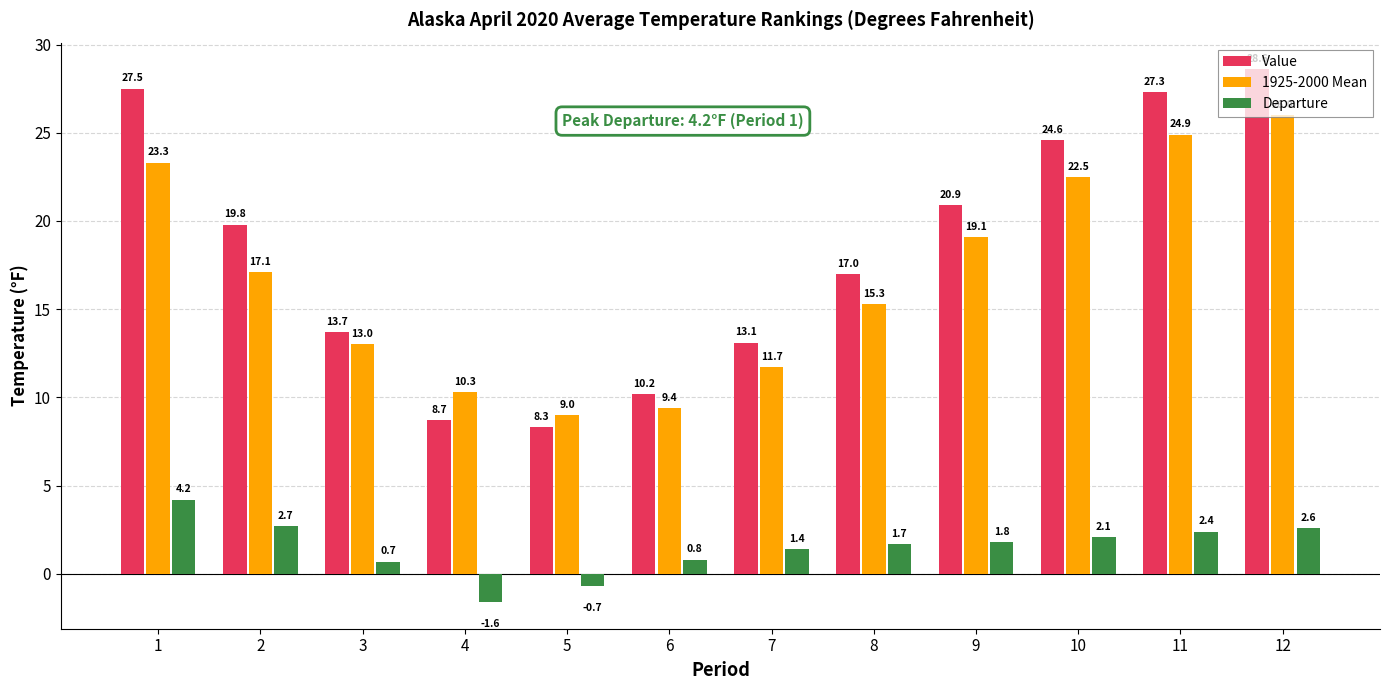

Is it true that Value equals 28.6 at 12?

True